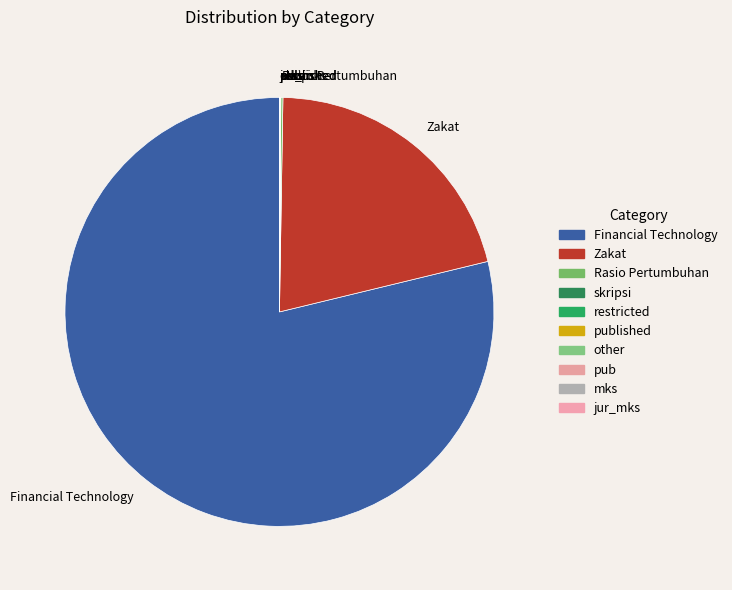

Which category has the biggest portion of the pie?

Financial Technology